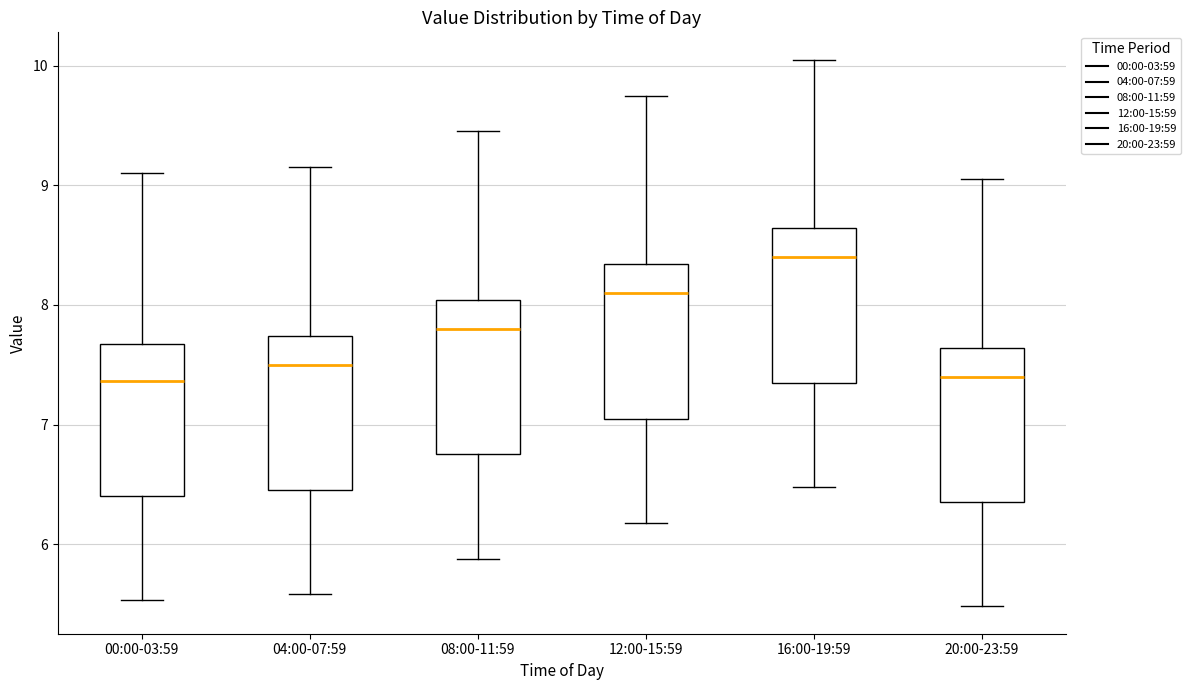

Reading left to right, read every box against the y-axis: the position of its median line, the range the box covers, and the ends of its whiskers. The values are not printed on the chart, so give them approximately, as read against the axis.

00:00-03:59: median 7.4, box 6.4 to 7.7, whiskers 5.5 to 9.1
04:00-07:59: median 7.5, box 6.5 to 7.7, whiskers 5.6 to 9.2
08:00-11:59: median 7.8, box 6.8 to 8.0, whiskers 5.9 to 9.5
12:00-15:59: median 8.1, box 7.1 to 8.3, whiskers 6.2 to 9.8
16:00-19:59: median 8.4, box 7.4 to 8.6, whiskers 6.5 to 10.1
20:00-23:59: median 7.4, box 6.4 to 7.6, whiskers 5.5 to 9.1